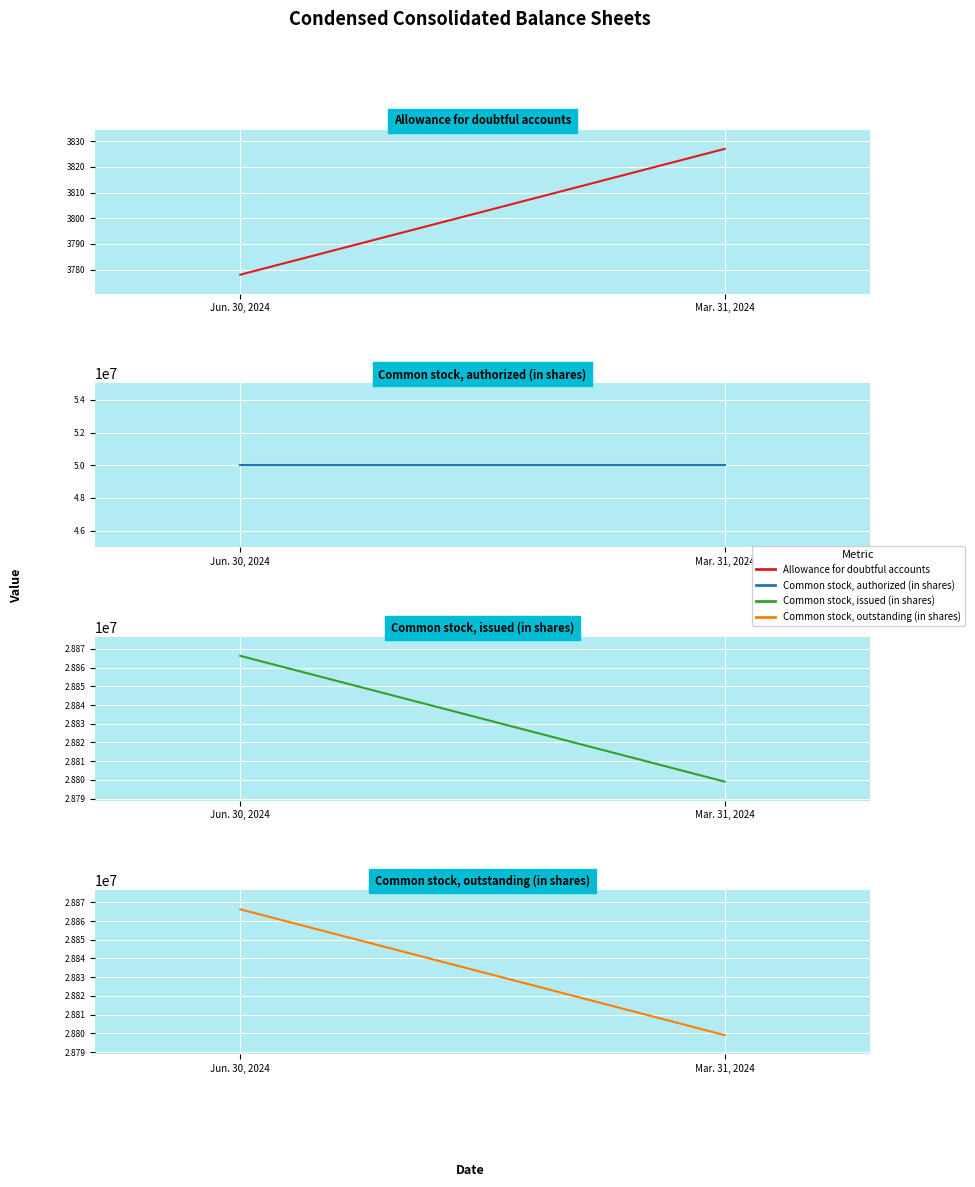

What is the value of the Common stock, authorized (in shares) point at the 2nd from the left?

50000000